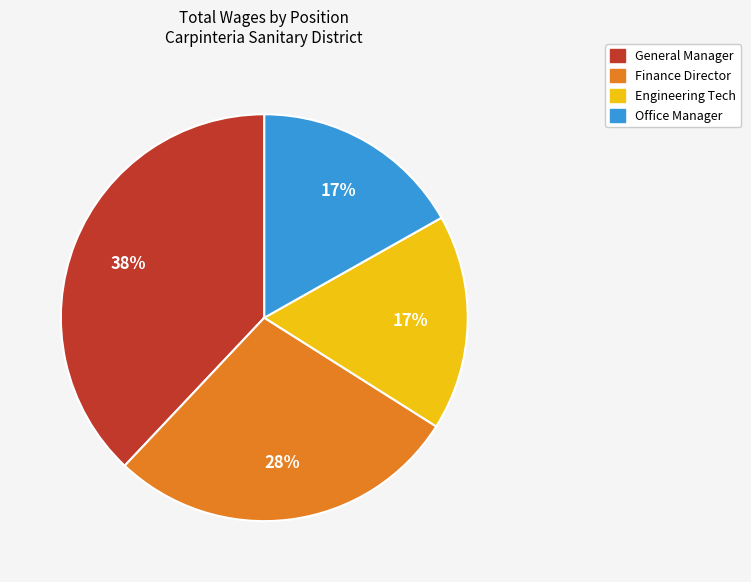

Combined, do Finance Director and General Manager account for over 50%?

Yes